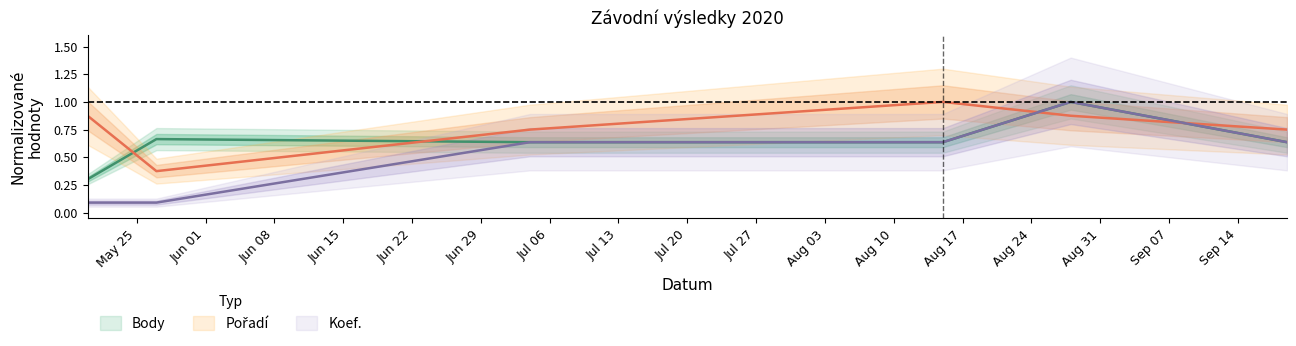

What is the value of the Body point at the 4th from the left?

0.6